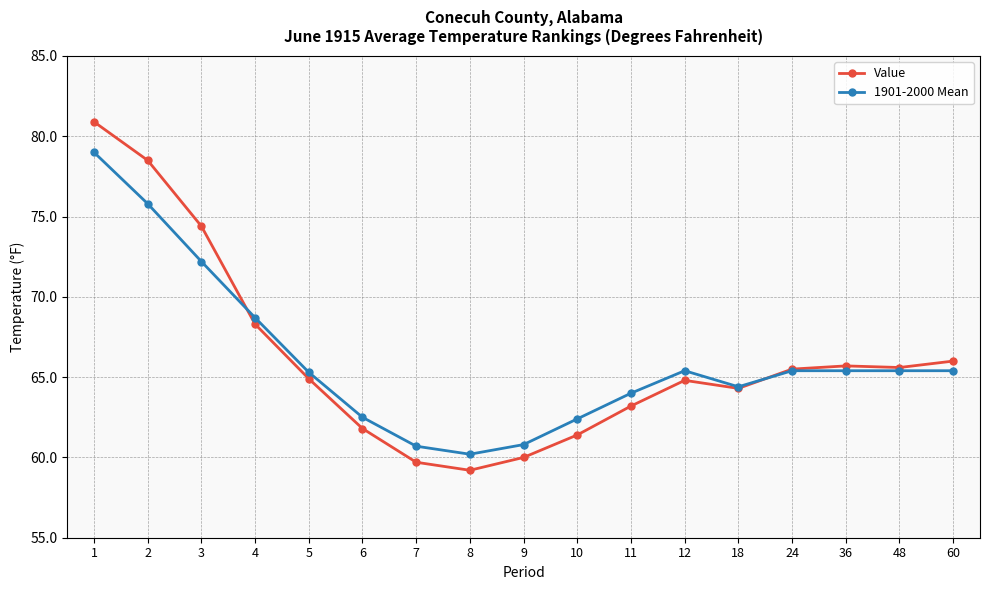

How many data points does each series have?

17